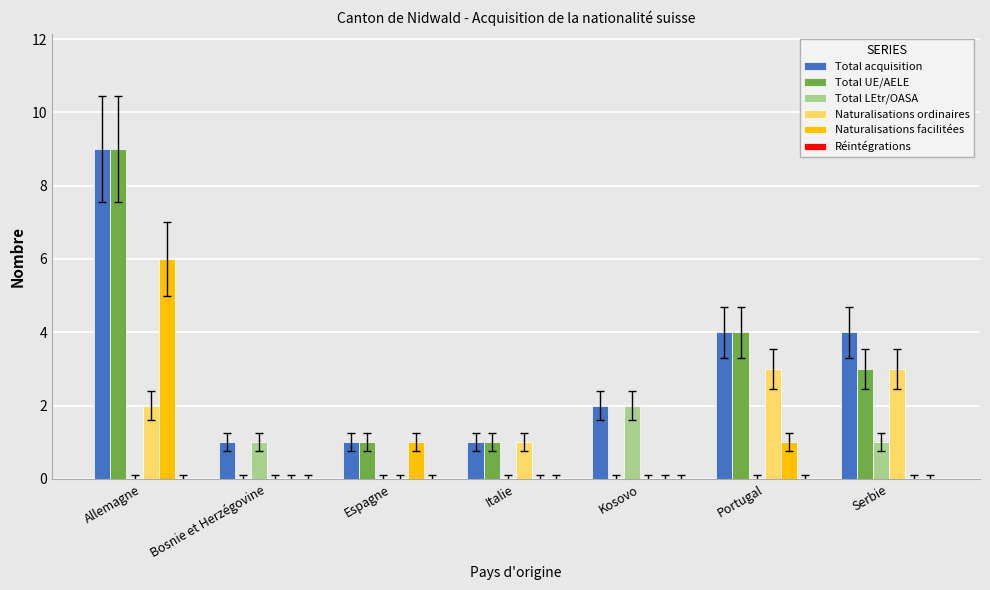

The Total UE/AELE series shows 1 at Italie. True or false?

True